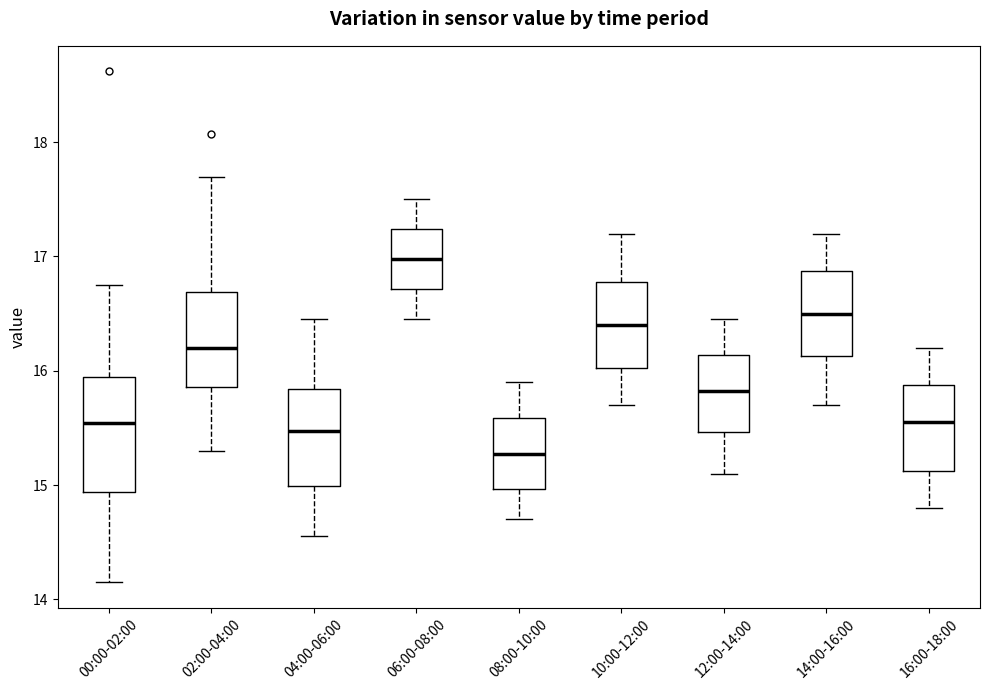

Reading left to right, transcribe this box plot: for each box, give where its median line is, the range the box spans, and where its two whiskers end, as read against the y-axis. The values are not printed on the chart, so give them approximately, as read against the axis.

00:00-02:00: median 15.5, box 14.9 to 15.9, whiskers 14.2 to 16.8
02:00-04:00: median 16.2, box 15.9 to 16.7, whiskers 15.3 to 17.7
04:00-06:00: median 15.5, box 15.0 to 15.8, whiskers 14.6 to 16.5
06:00-08:00: median 17.0, box 16.7 to 17.2, whiskers 16.5 to 17.5
08:00-10:00: median 15.3, box 15.0 to 15.6, whiskers 14.7 to 15.9
10:00-12:00: median 16.4, box 16.0 to 16.8, whiskers 15.7 to 17.2
12:00-14:00: median 15.8, box 15.5 to 16.1, whiskers 15.1 to 16.5
14:00-16:00: median 16.5, box 16.1 to 16.9, whiskers 15.7 to 17.2
16:00-18:00: median 15.6, box 15.1 to 15.9, whiskers 14.8 to 16.2